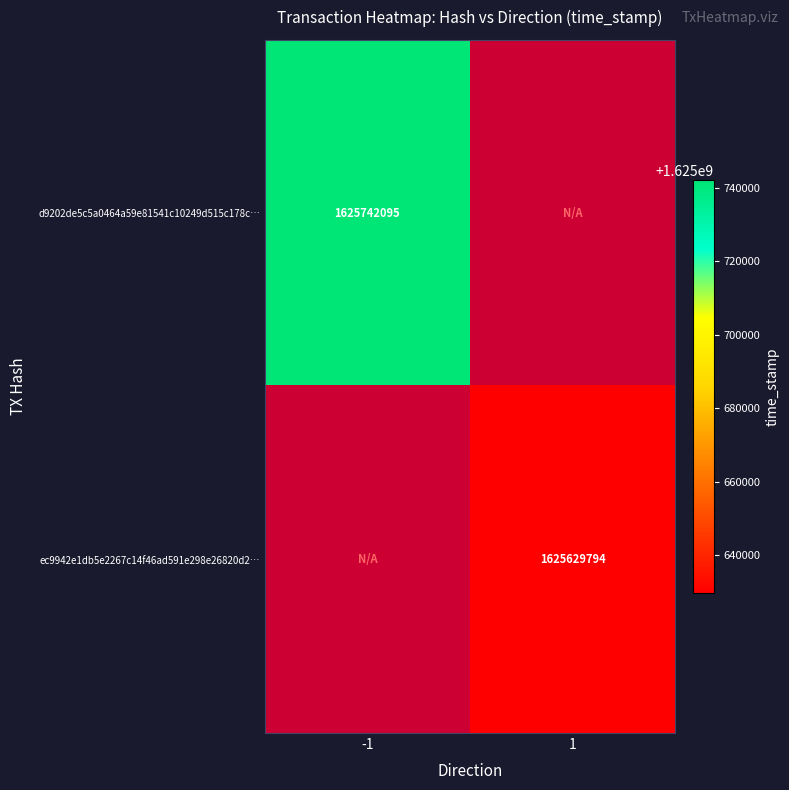

The d9202de5c5a0464a59e81541c10249d515c178c… series shows 2235322506 at -1. True or false?

False